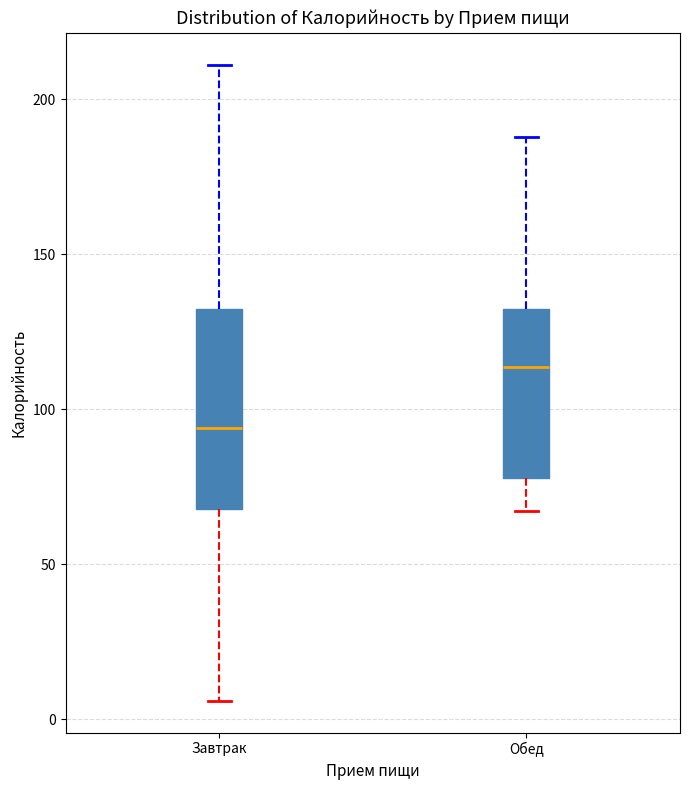

Which box's median line is the lowest?

Завтрак